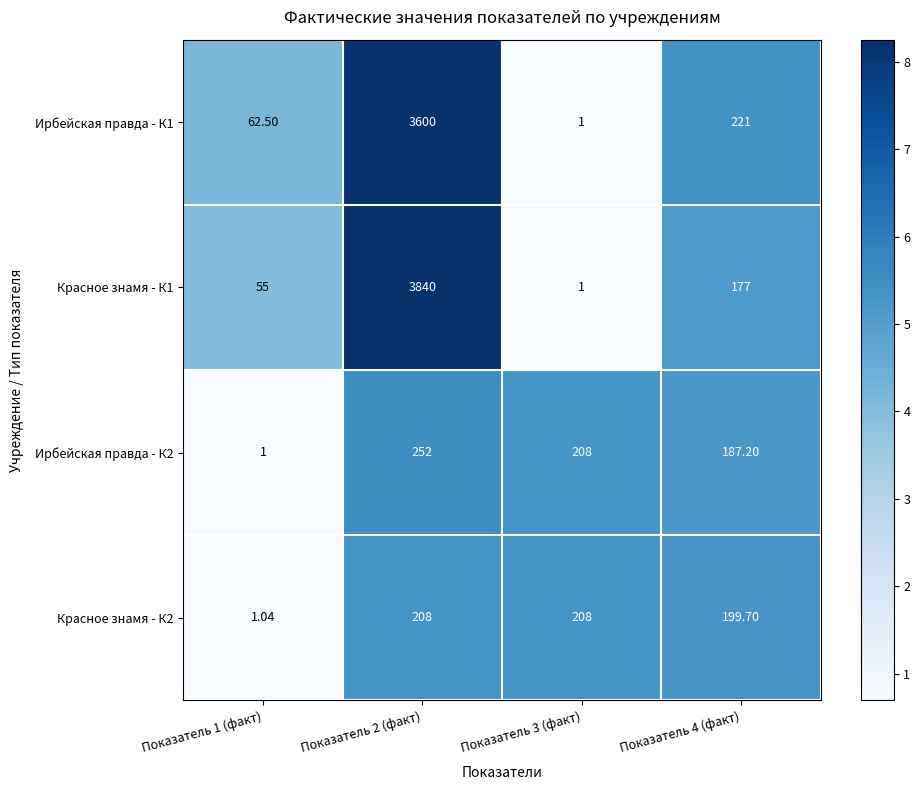

Is the value of Ирбейская правда - К2 at Показатель 1 (факт) greater than the value of Красное знамя - К2 at Показатель 2 (факт)?

No